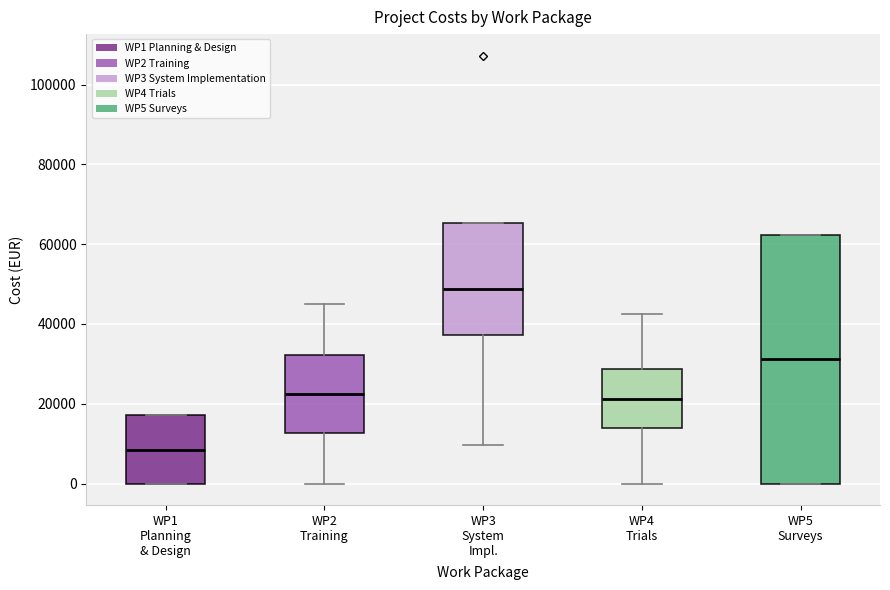

Comparing the boxes themselves (not the whiskers), which one is the tallest?

WP5 Surveys